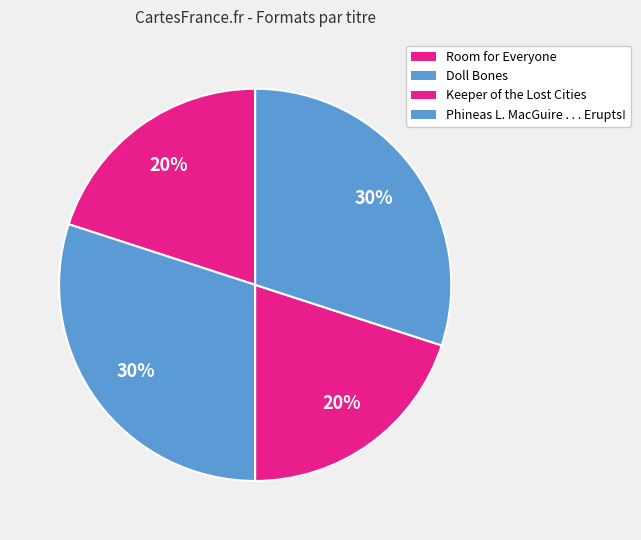

How many slices are in this pie chart?

4